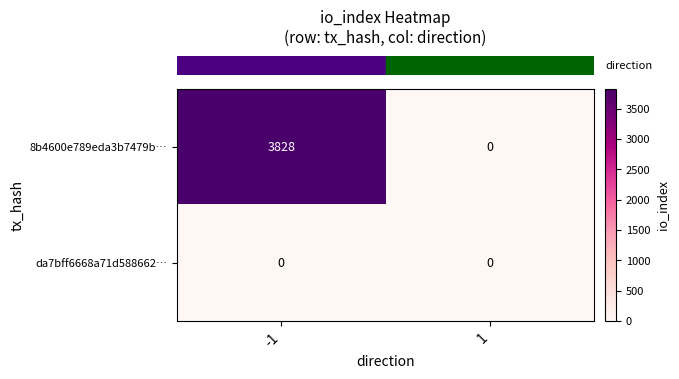

Which series has the largest total across all categories?

8b4600e789eda3b7479b…